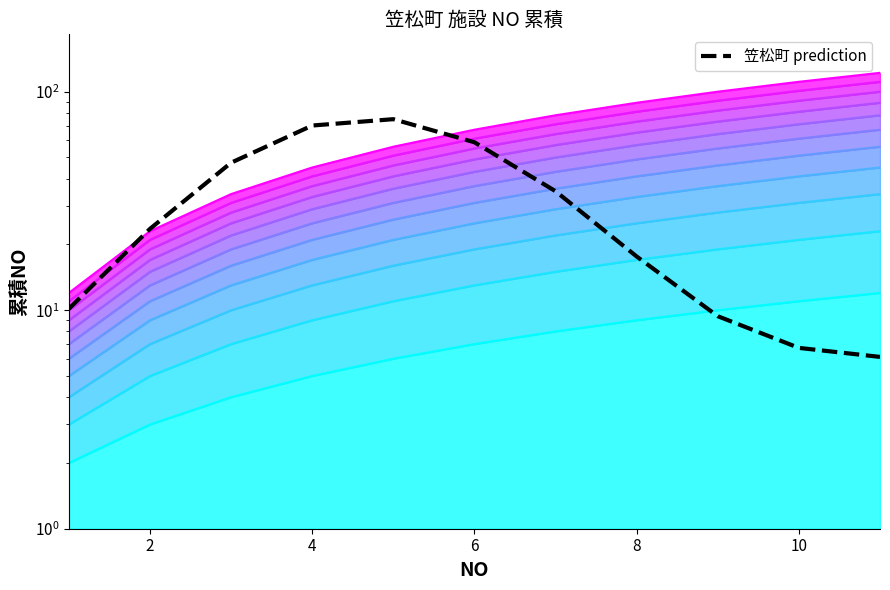

Reading left to right, list all the values displayed in this chart.

10.1	23.6	47.3	70.0	74.9	58.7	35.0	17.6	9.4	6.7	6.1